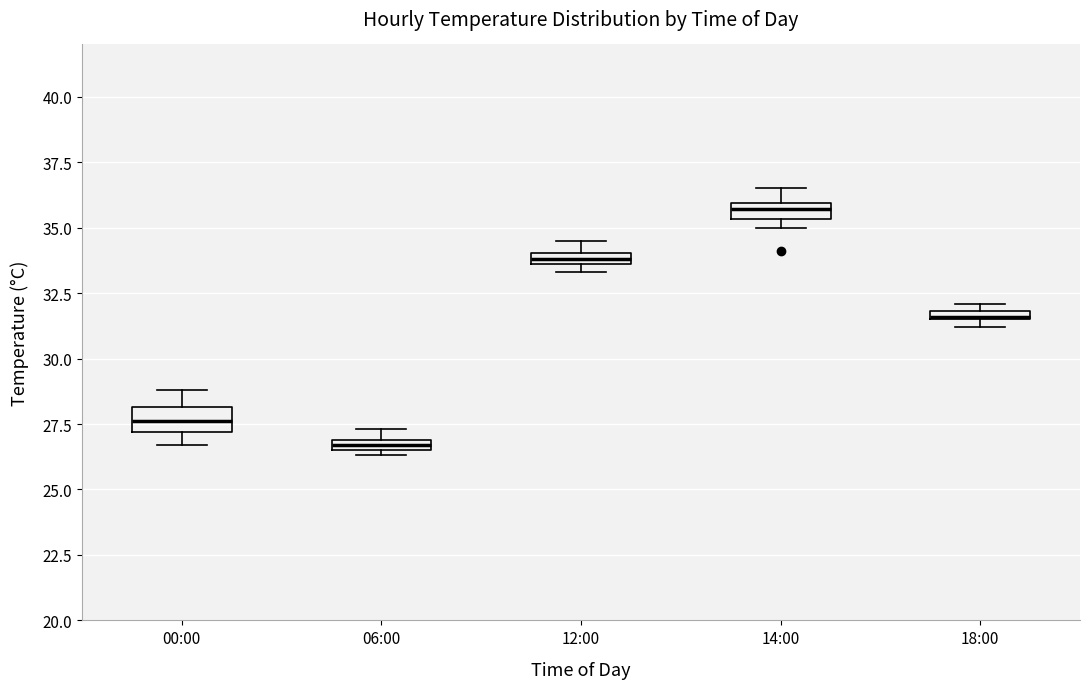

Where is the upper edge of the box for 12:00 on the y-axis? The values are not printed on the chart, so give them approximately, as read against the axis.

34.0